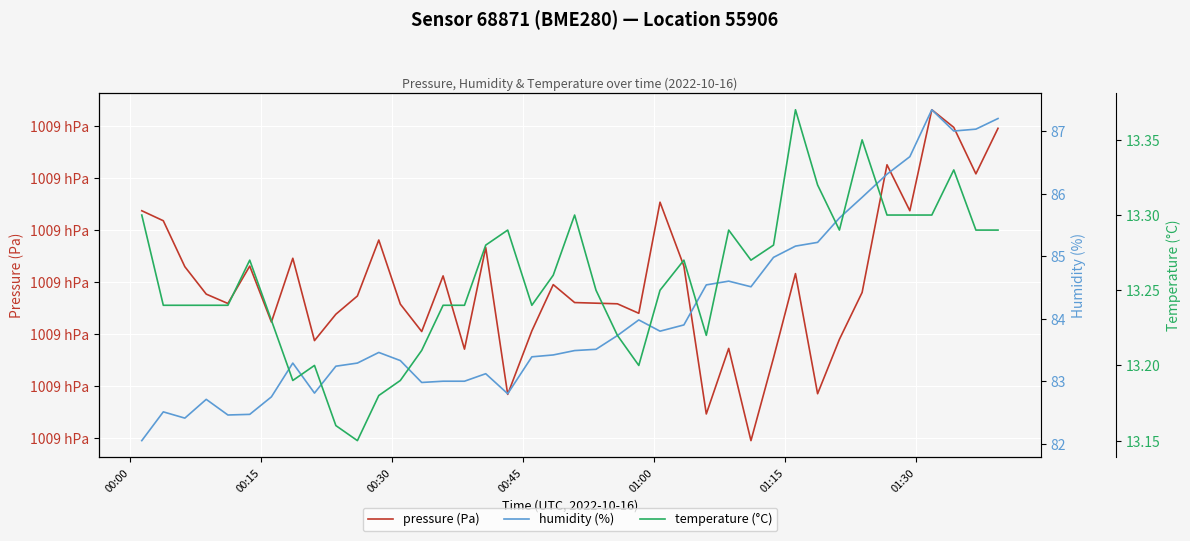

How many categories are shown in the chart?

40